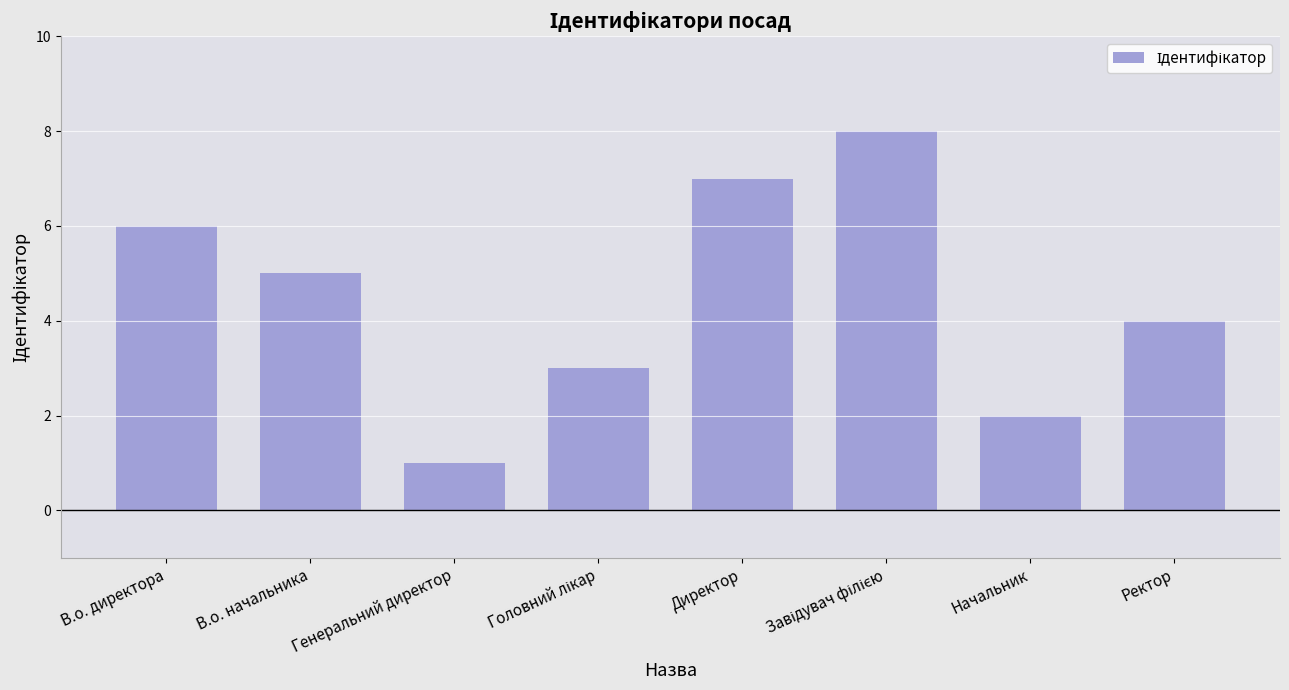

At which category does the chart reach its minimum across all series?

Генеральний директор